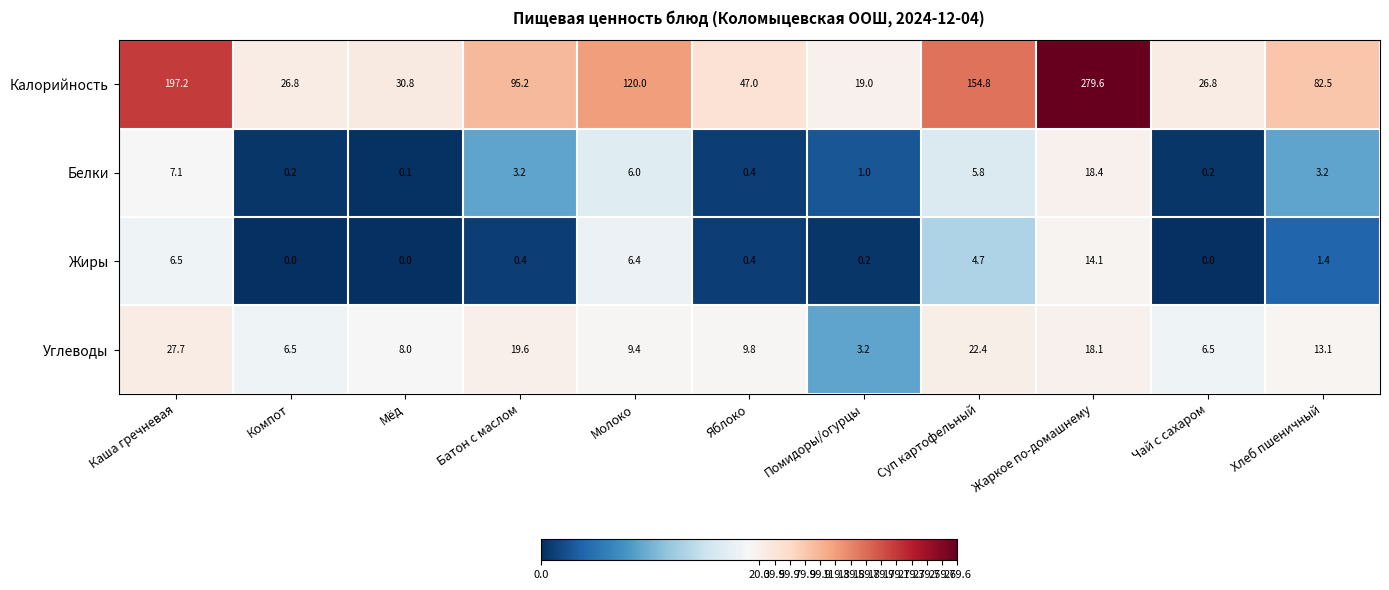

At which category is the sum across all series the highest?

Жаркое по-домашнему